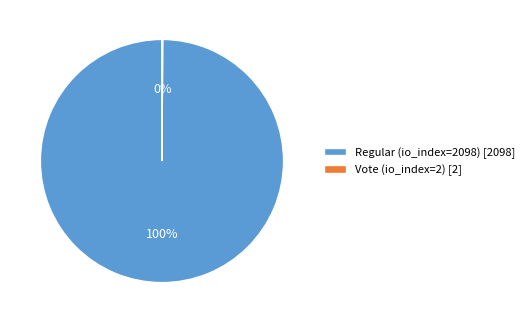

To the nearest percent, what is the average slice percentage?

50%